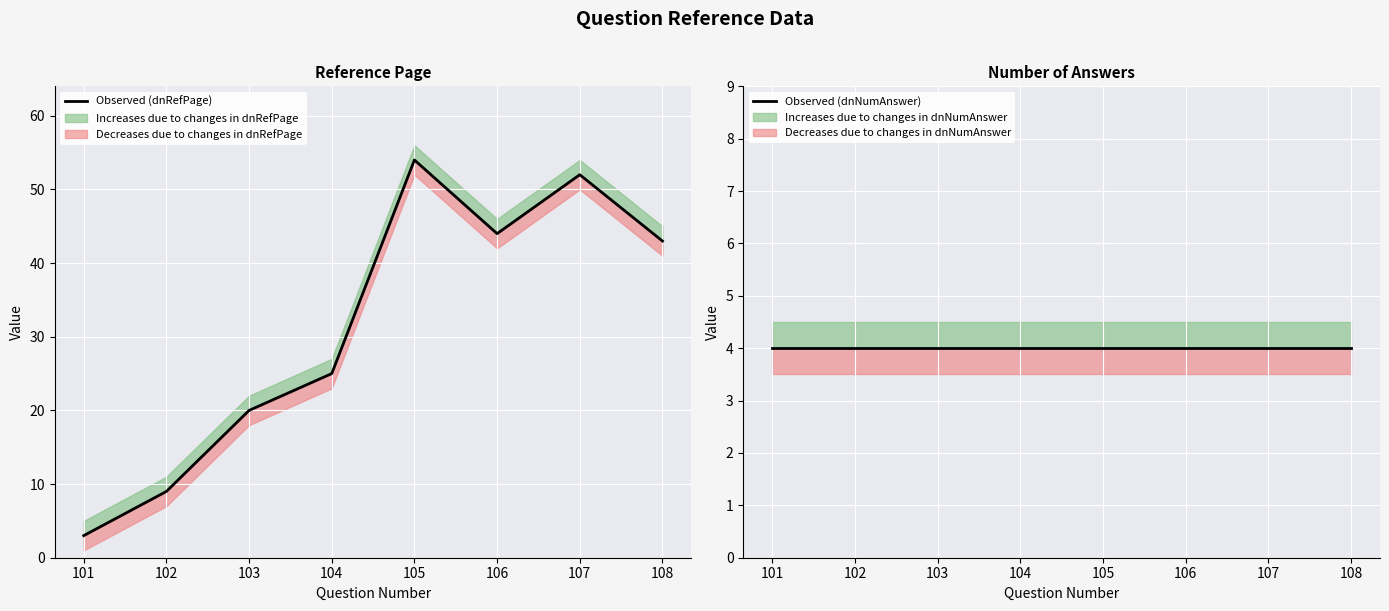

What is the sum of the Observed (dnNumAnswer) values at 102 and 101?

8